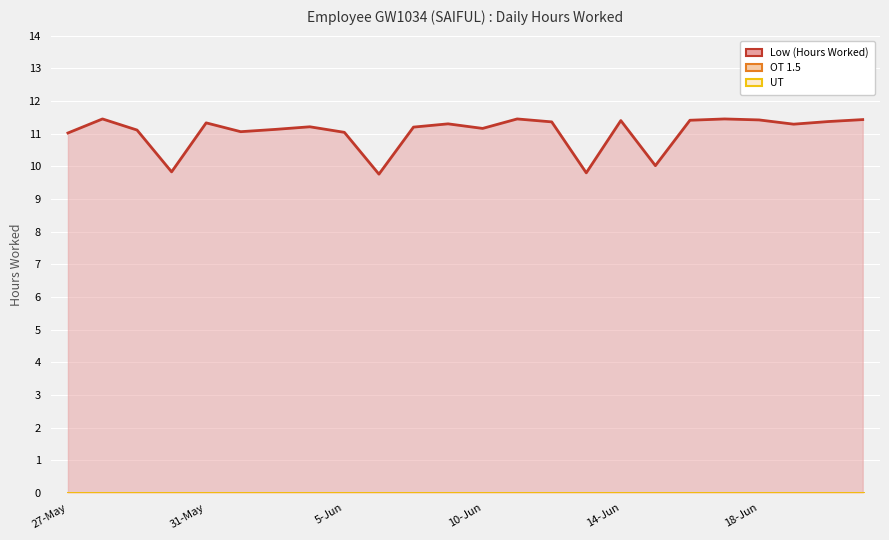

What is the difference between the highest and lowest values at 17?

10.0